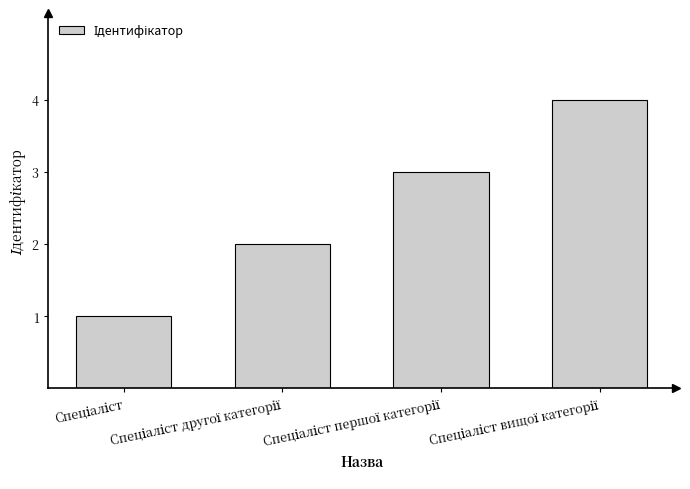

What is the maximum value shown in the chart?

4